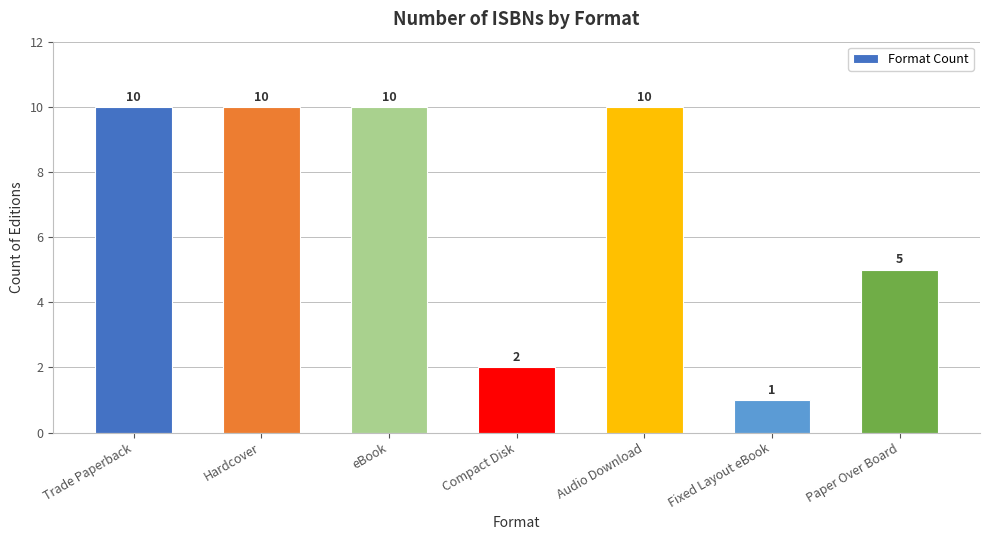

Does the chart contain any negative values?

No